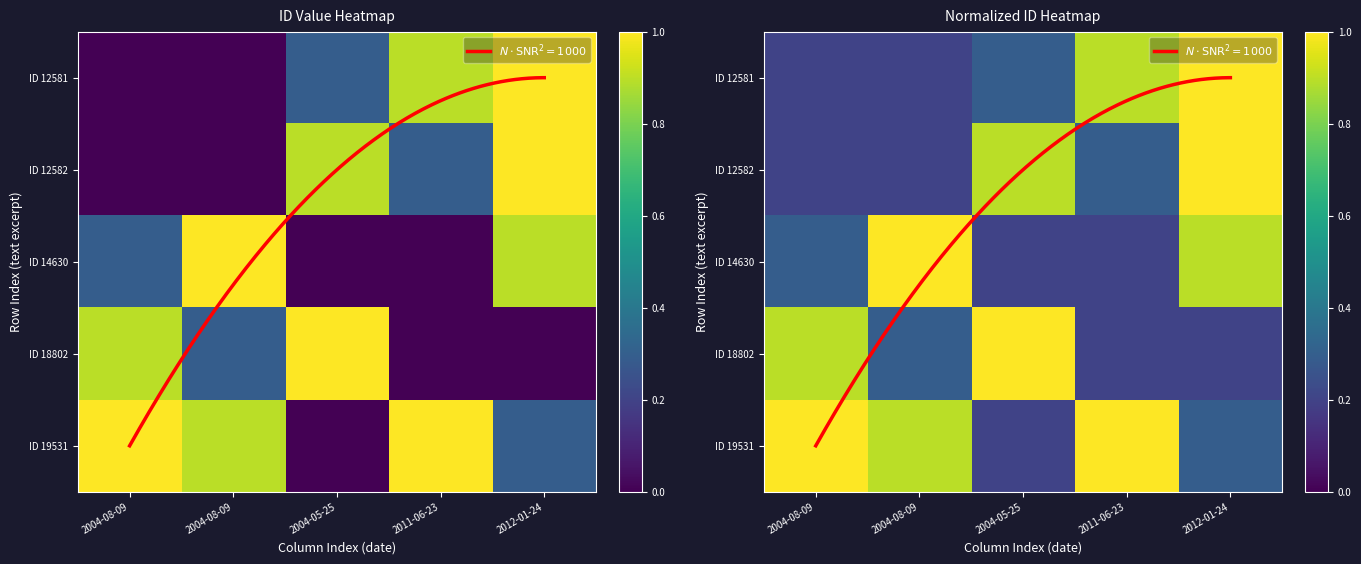

What is the sum of all ID 14630 values?

2.6